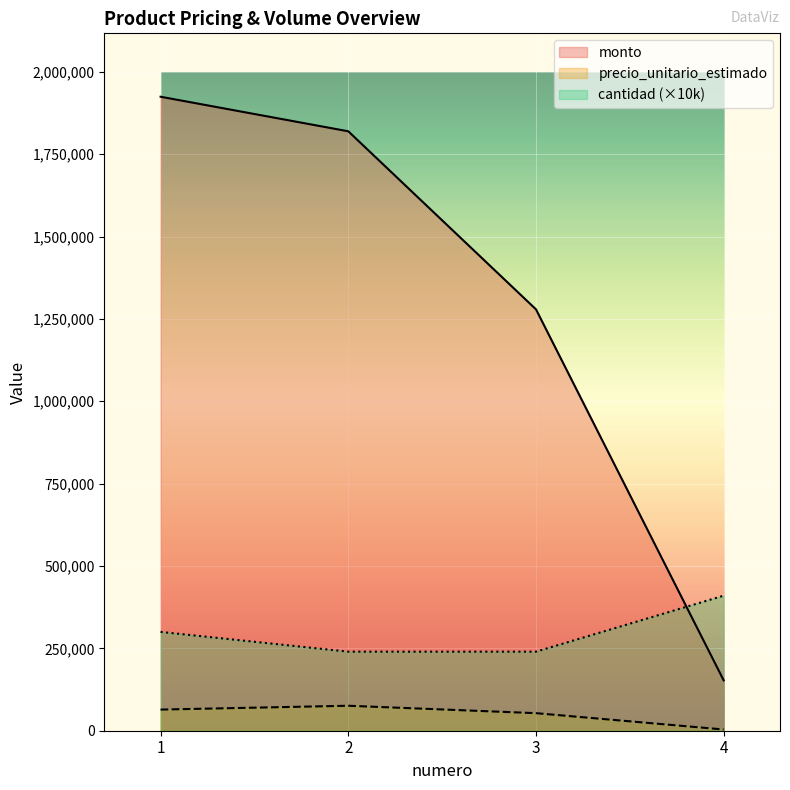

What is the value of the cantidad (×10k) point at the 4th from the left?

410000